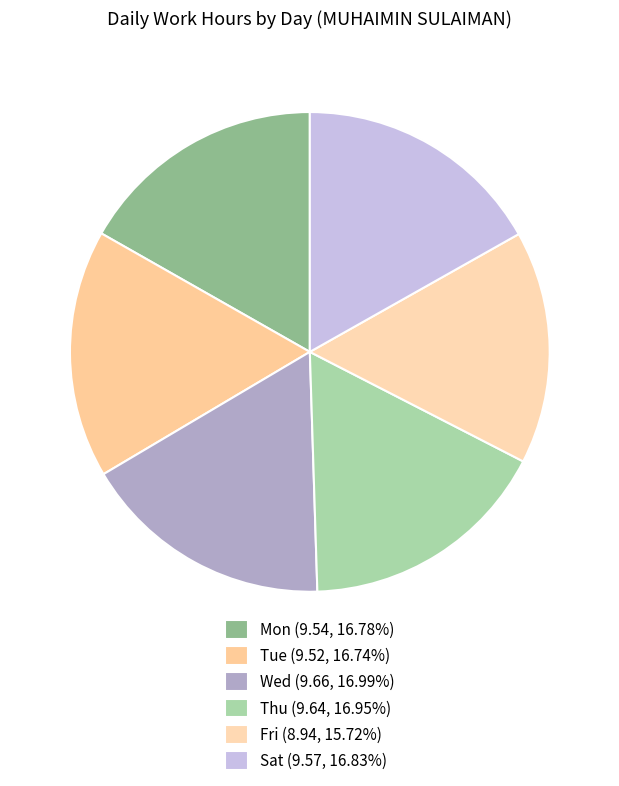

Combined, what portion of the pie is Thu and Mon?

33.7%